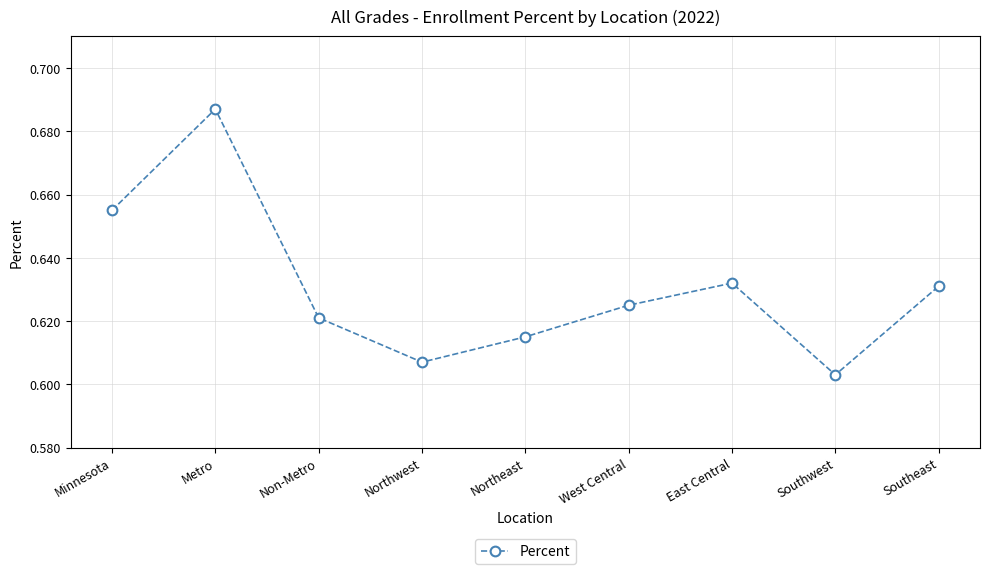

Which has a higher value, Northwest or Minnesota?

Minnesota